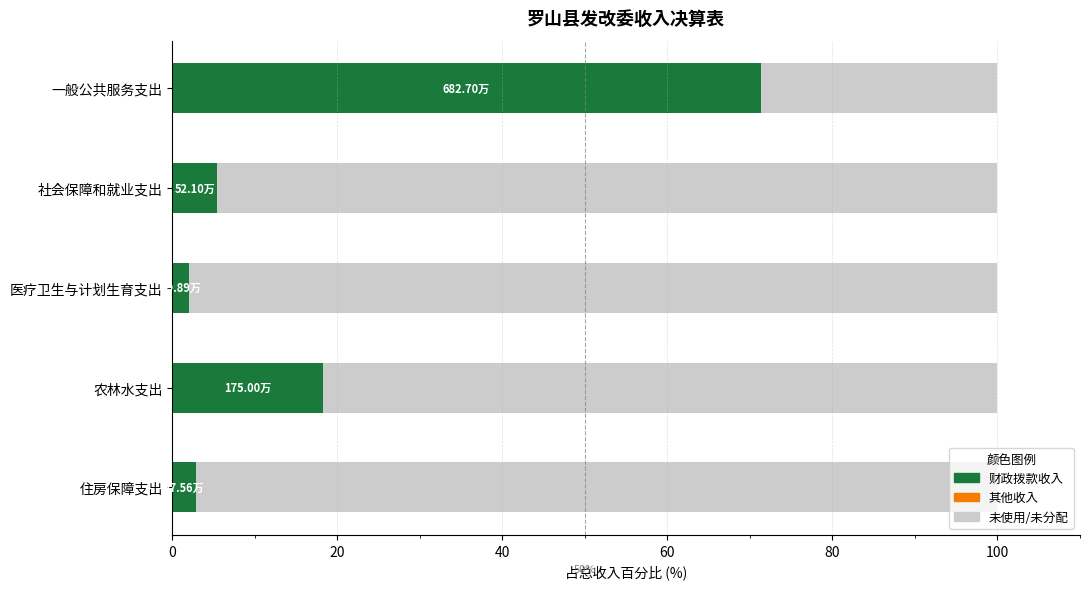

What is the total value across all series at 一般公共服务支出?

100.0